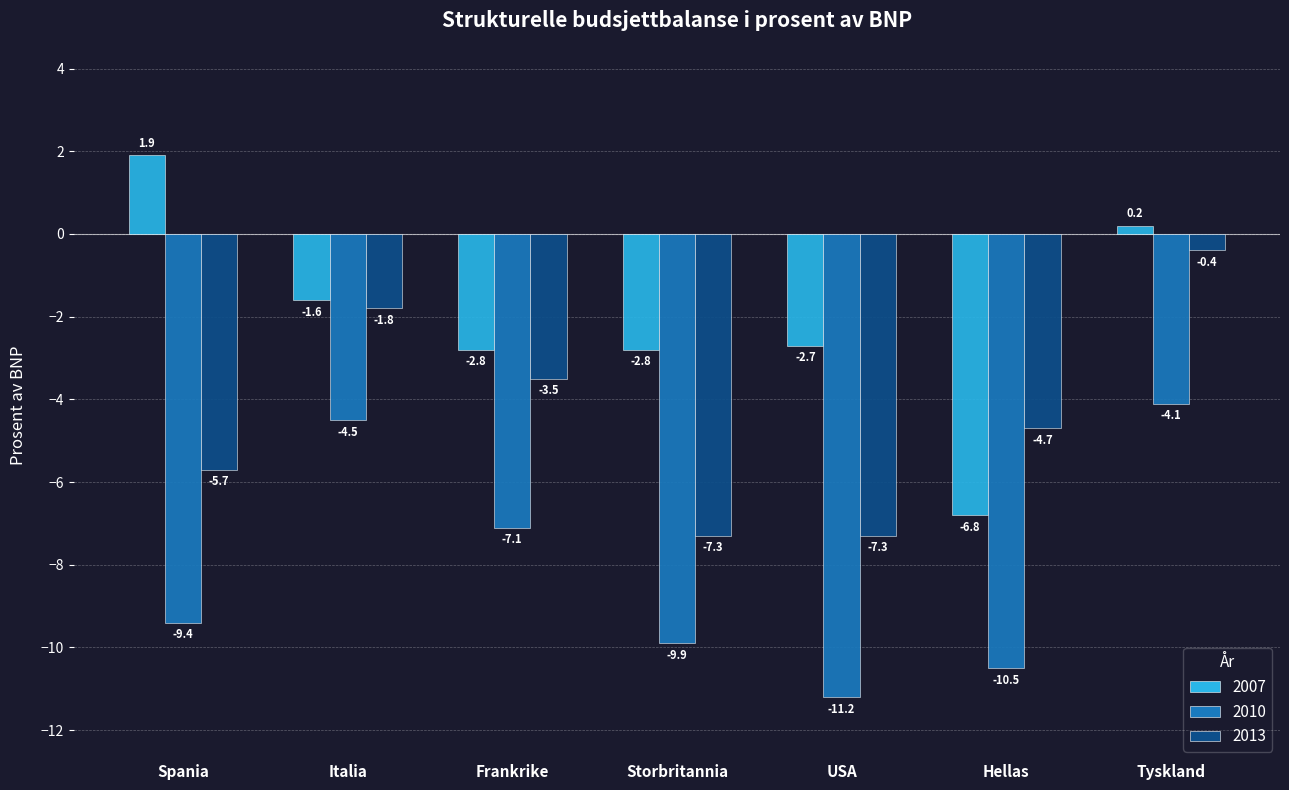

Reading right to left, extract all data points from this chart.

2007: Tyskland=0.2	Hellas=-6.8	USA=-2.7	Storbritannia=-2.8	Frankrike=-2.8	Italia=-1.6	Spania=1.9
2010: Tyskland=-4.1	Hellas=-10.5	USA=-11.2	Storbritannia=-9.9	Frankrike=-7.1	Italia=-4.5	Spania=-9.4
2013: Tyskland=-0.4	Hellas=-4.7	USA=-7.3	Storbritannia=-7.3	Frankrike=-3.5	Italia=-1.8	Spania=-5.7